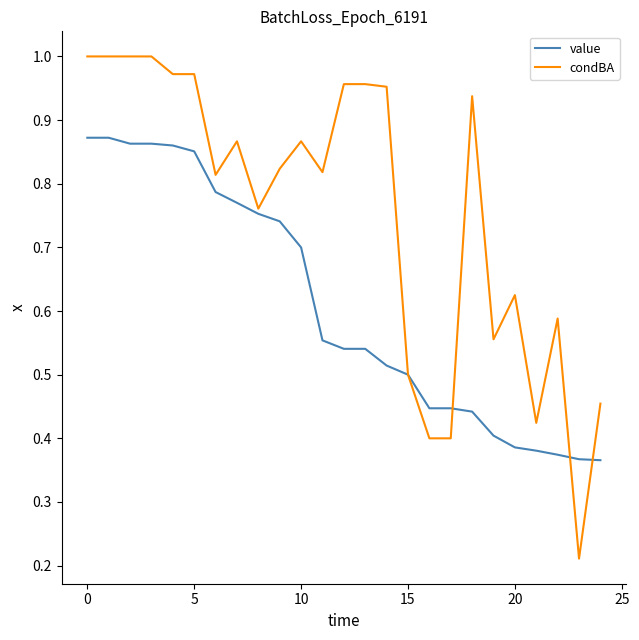

Which series has the widest spread of values?

condBA